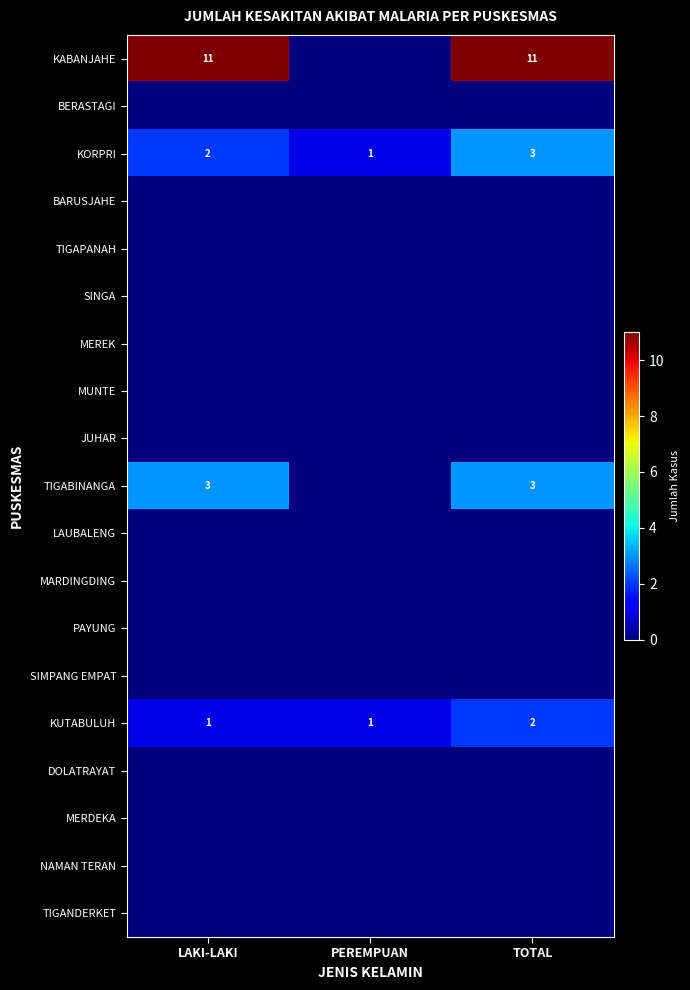

At how many categories does at least one series exceed 9?

2